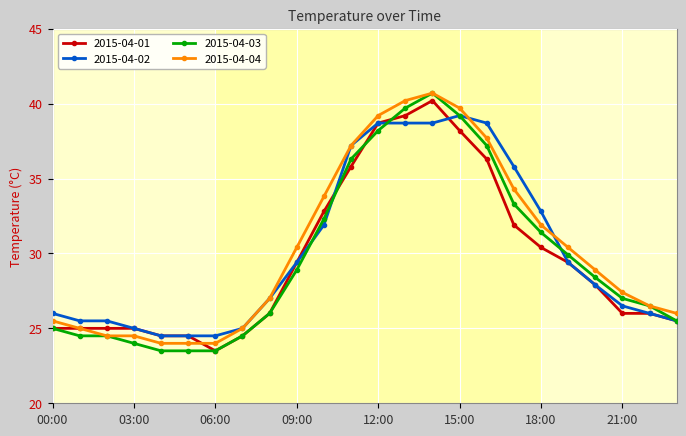

What is the average value of the 2015-04-01 series?

29.6